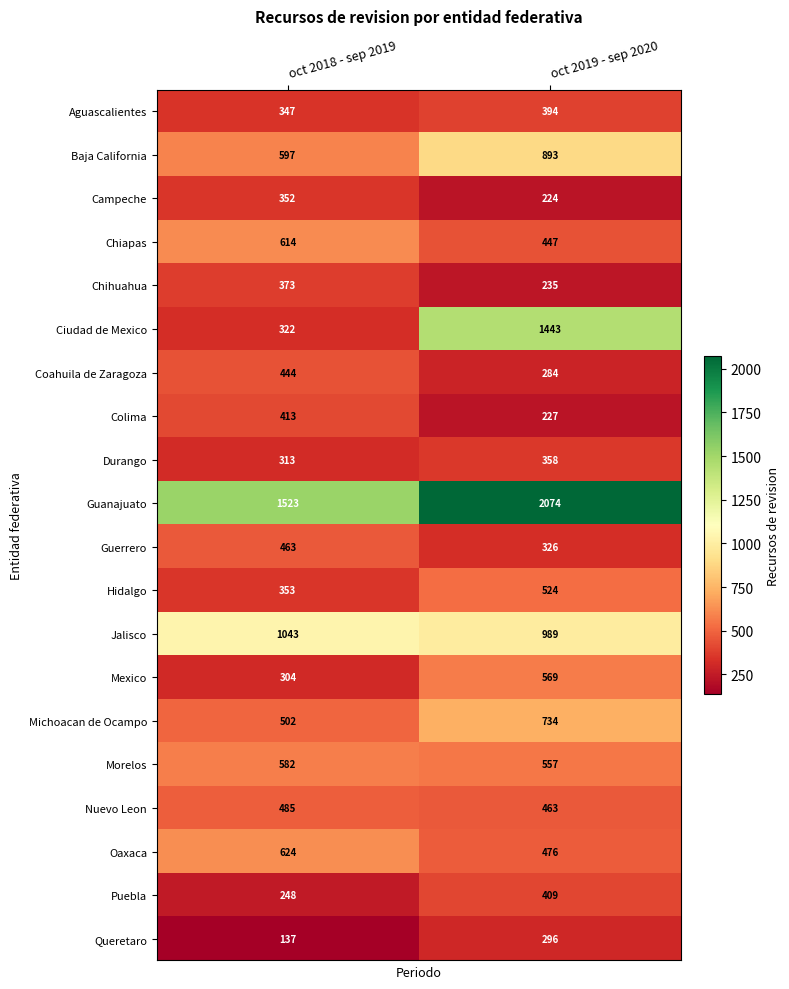

The value of Puebla at oct 2019 - sep 2020 is 586. True or false?

False